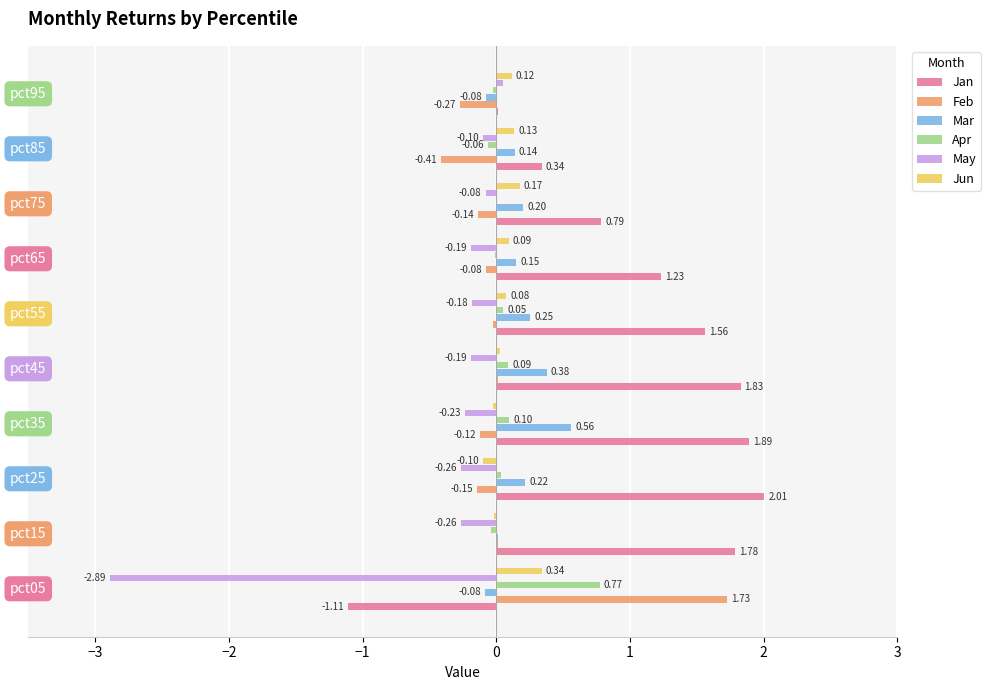

What is the sum of all May values?

-4.3